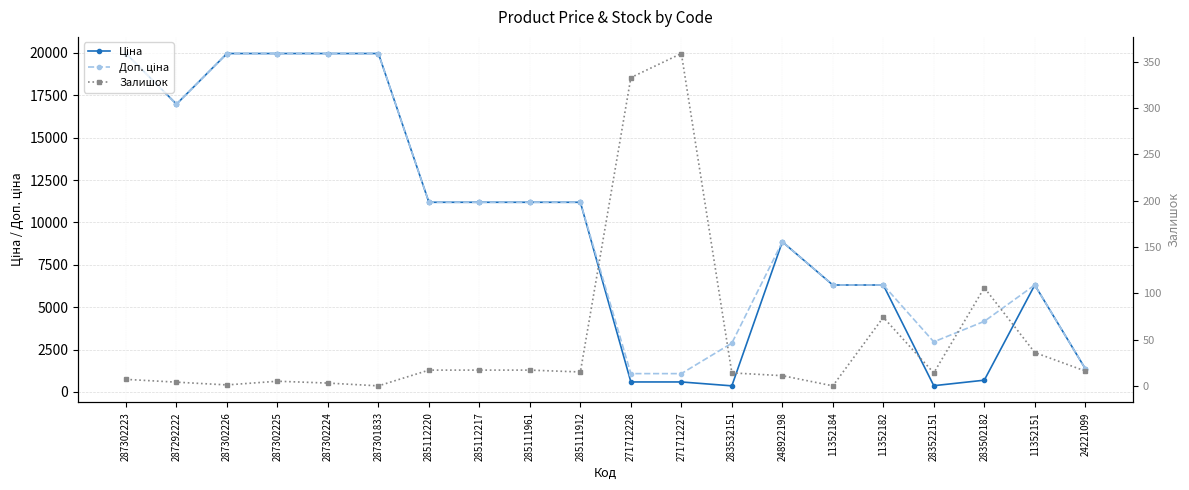

At how many categories does at least one series exceed 12325?

6